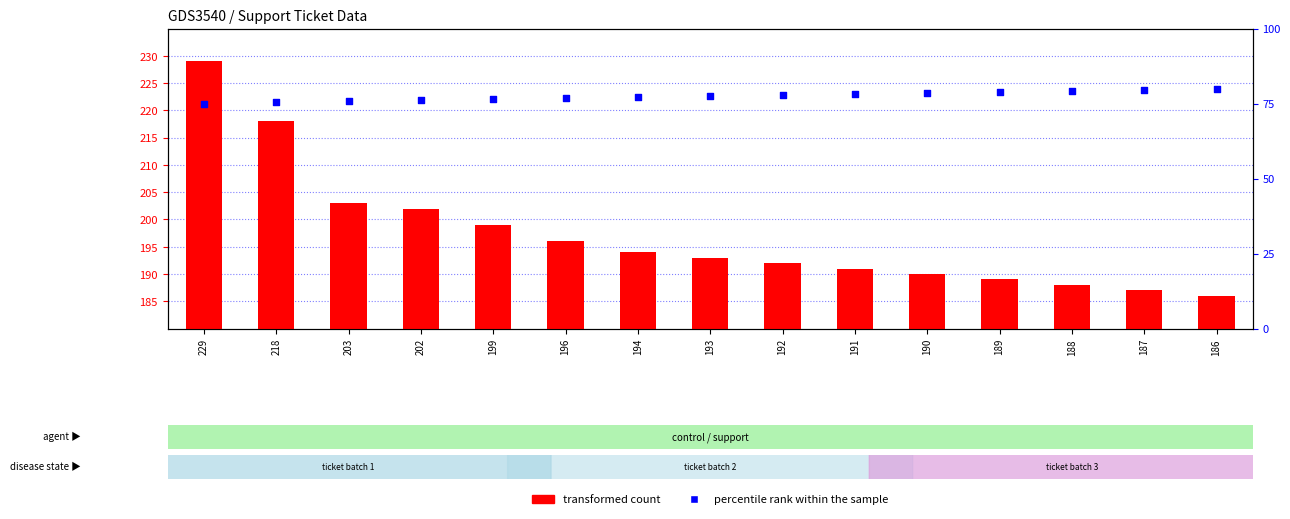

At how many categories does at least one series exceed 147?

15